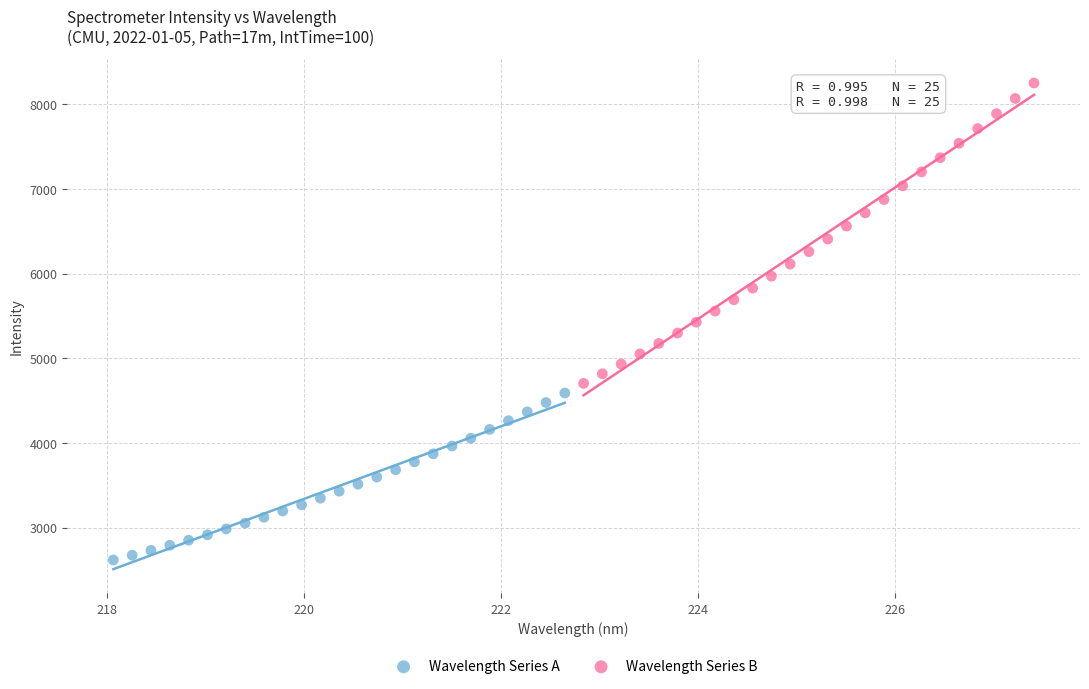

Which series has the widest spread of Y values?

Wavelength Series B